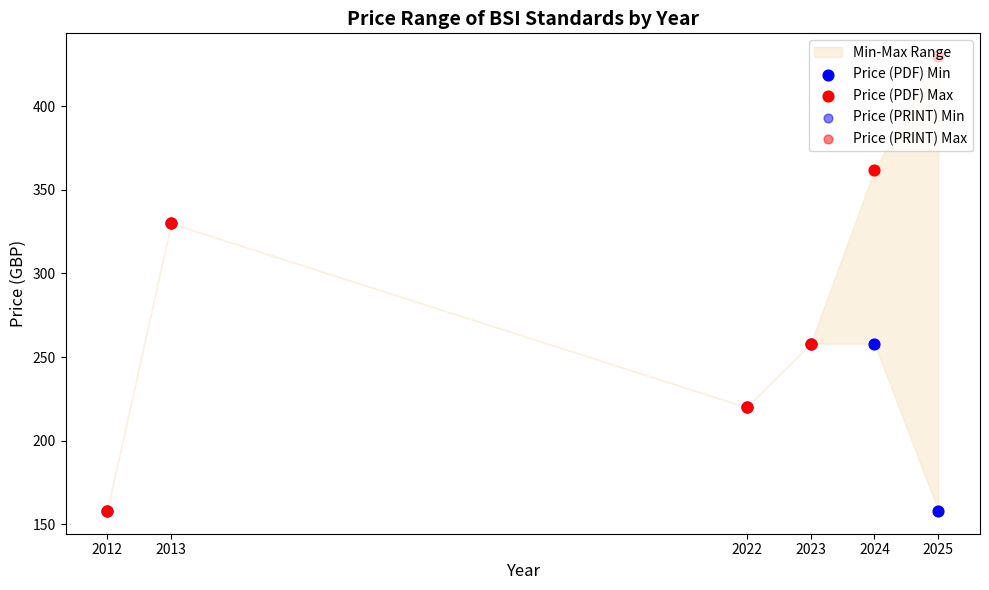

What are all the series names shown in the legend?

Price (PDF) Min, Price (PDF) Max, Price (PRINT) Min, Price (PRINT) Max